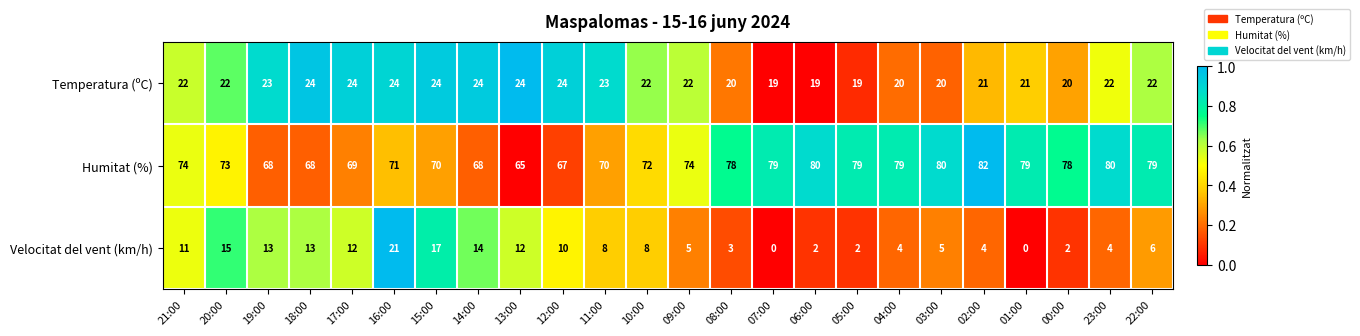

Which series changed the most between 12:00 and 03:00?

Humitat (%)